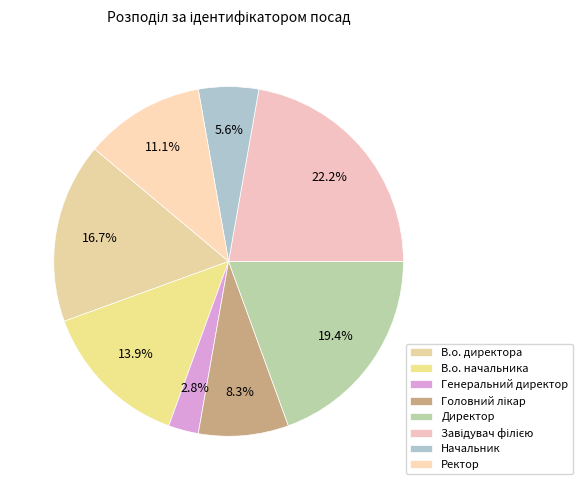

To the nearest percent, what is the difference between the largest and smallest slice percentages?

19%